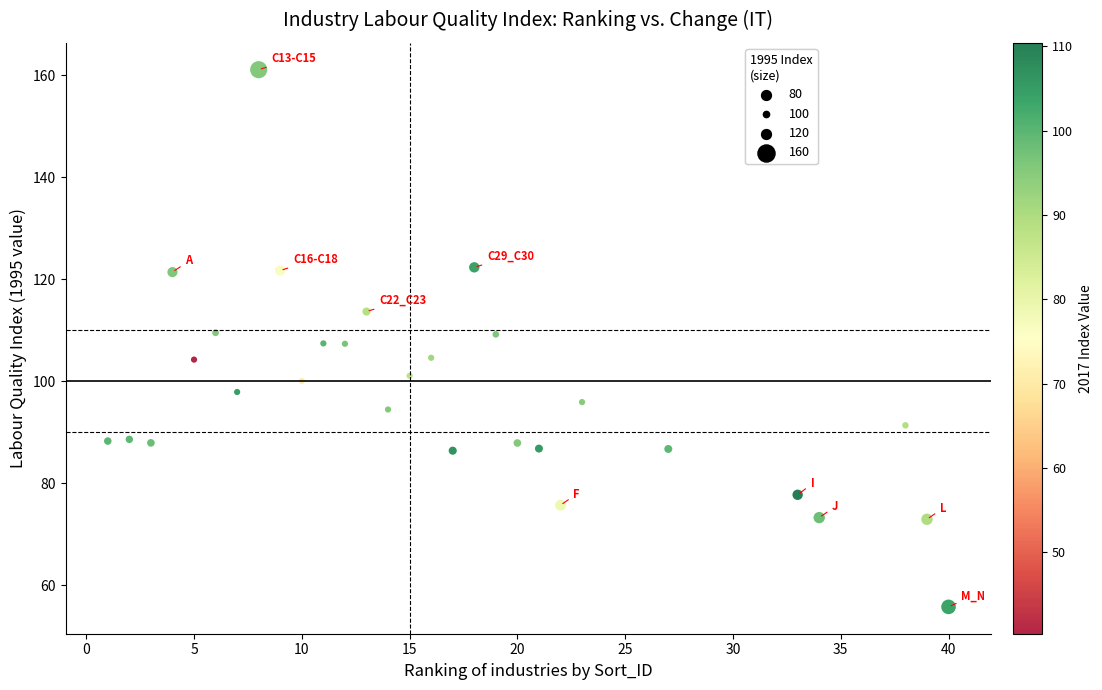

What is the range of X values (max minus min)?

39.0